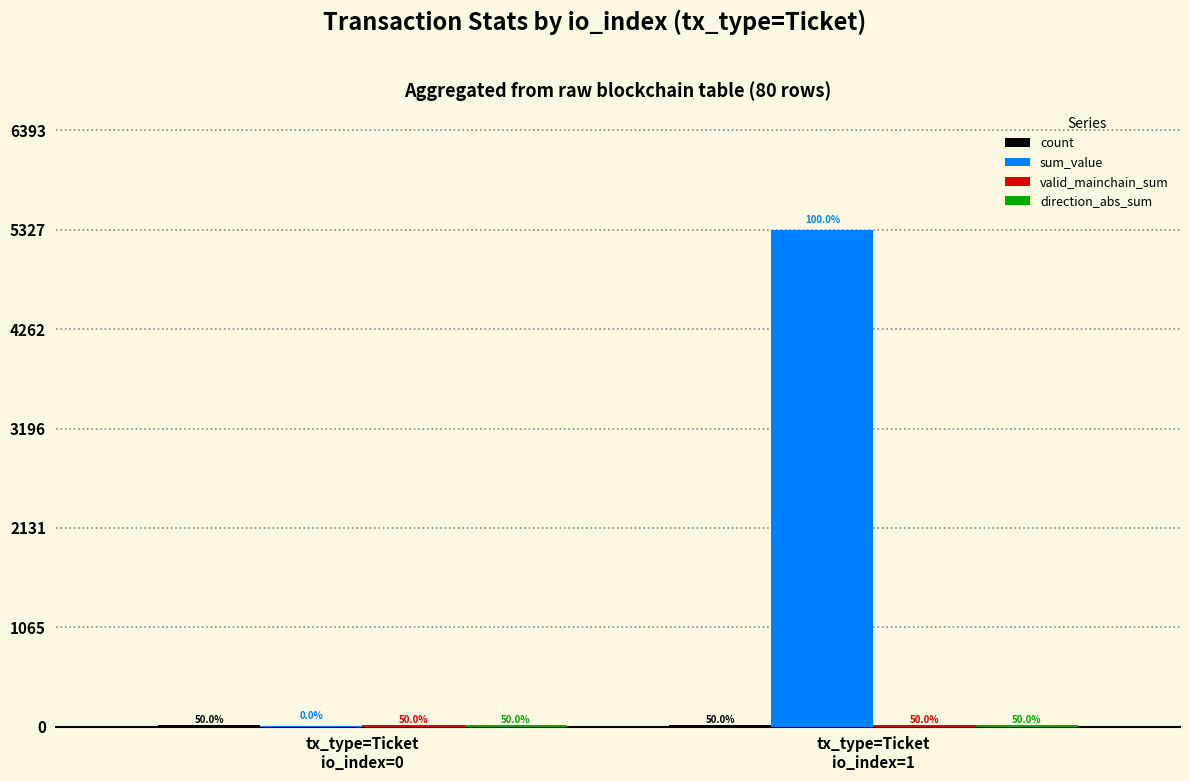

What is the sum of the direction_abs_sum values at tx_type=Ticket
io_index=1 and tx_type=Ticket
io_index=0?

40.0